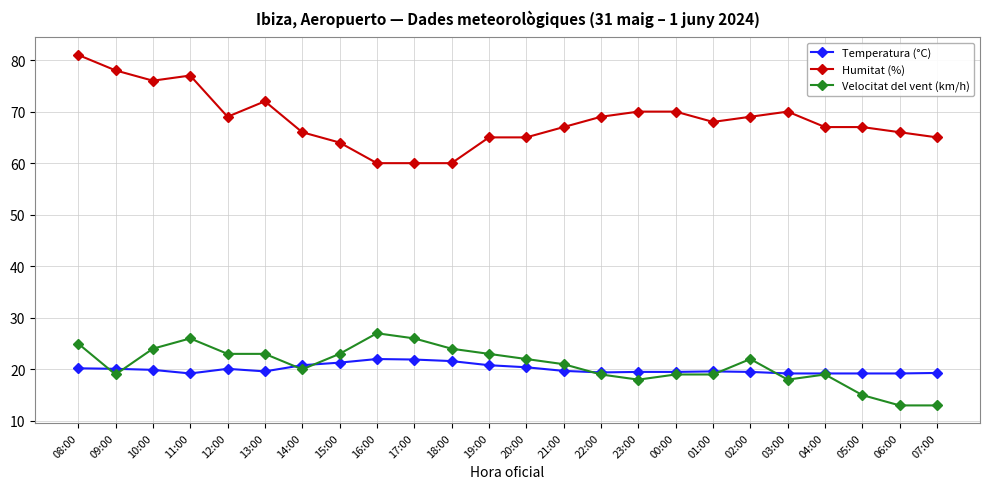

What is the difference between the highest and lowest values at 20:00?

44.6